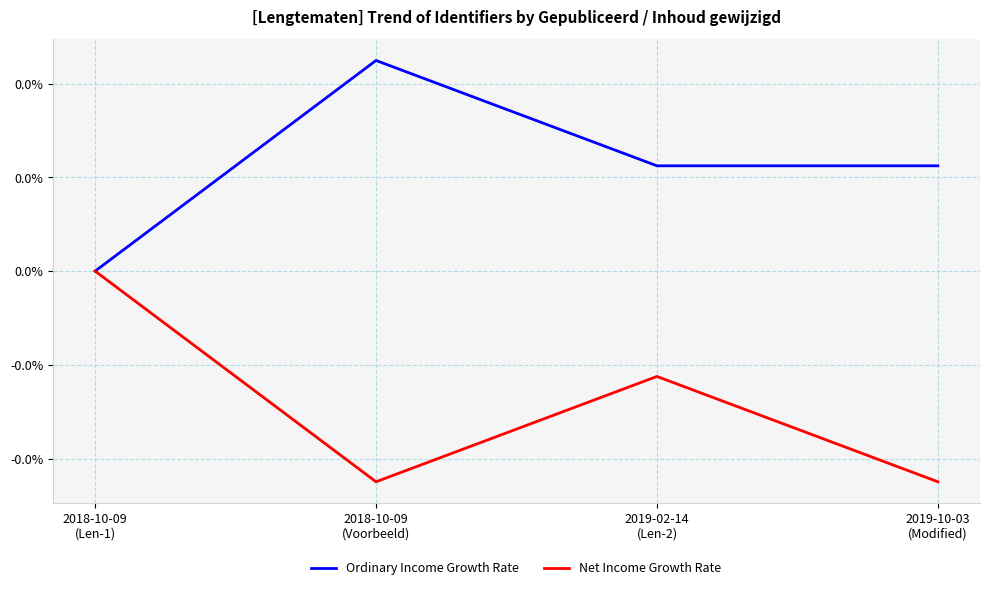

How many Ordinary Income Growth Rate values are between 0 and 1?

4